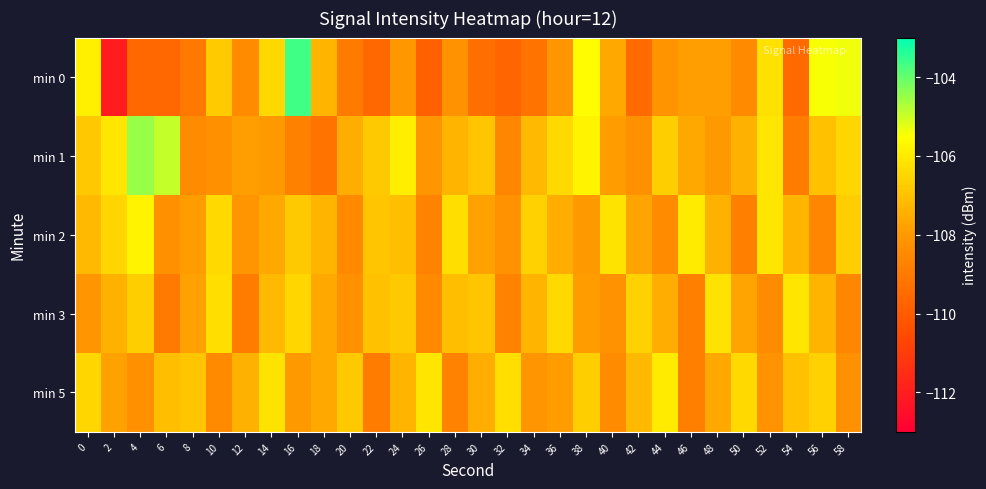

Rank the series at 14 from lowest to highest value.

min 1, min 2, min 3, min 0, min 5